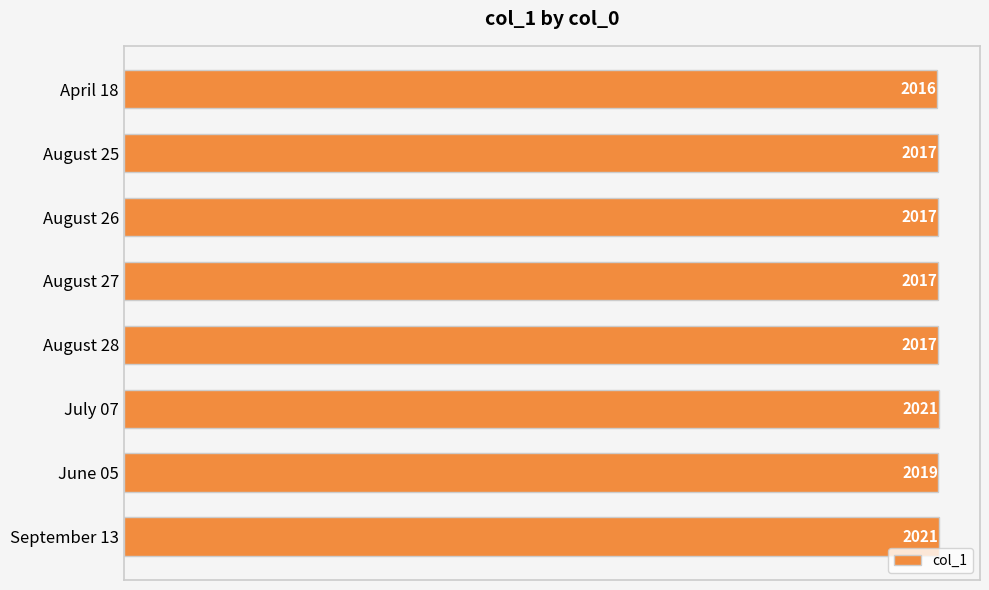

Are the bars horizontal?

Yes